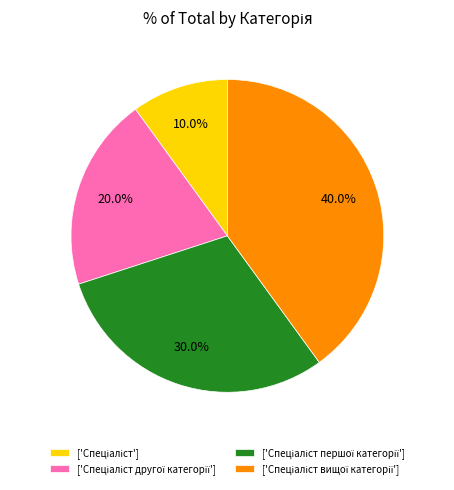

Is there any slice that represents more than half of the pie?

No